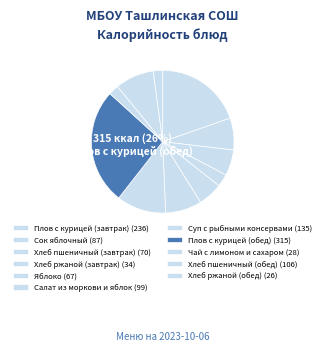

How many slices are in this pie chart?

11